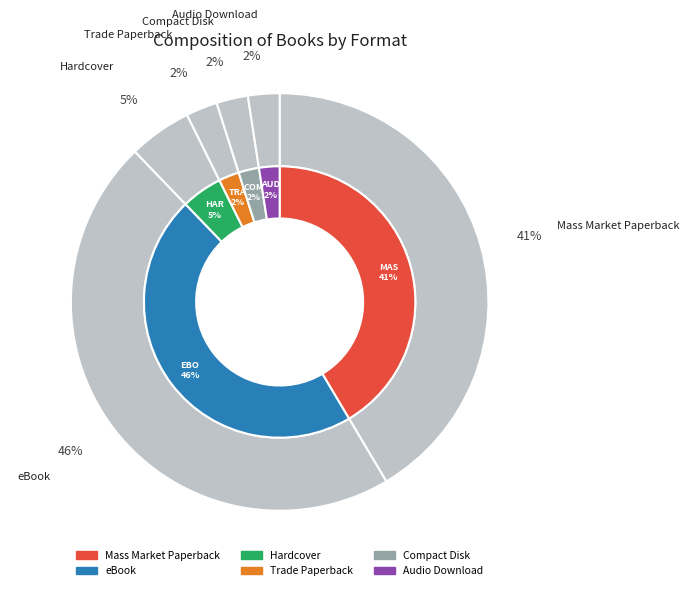

What percentage is the Trade Paperback slice, to the nearest percent?

2%